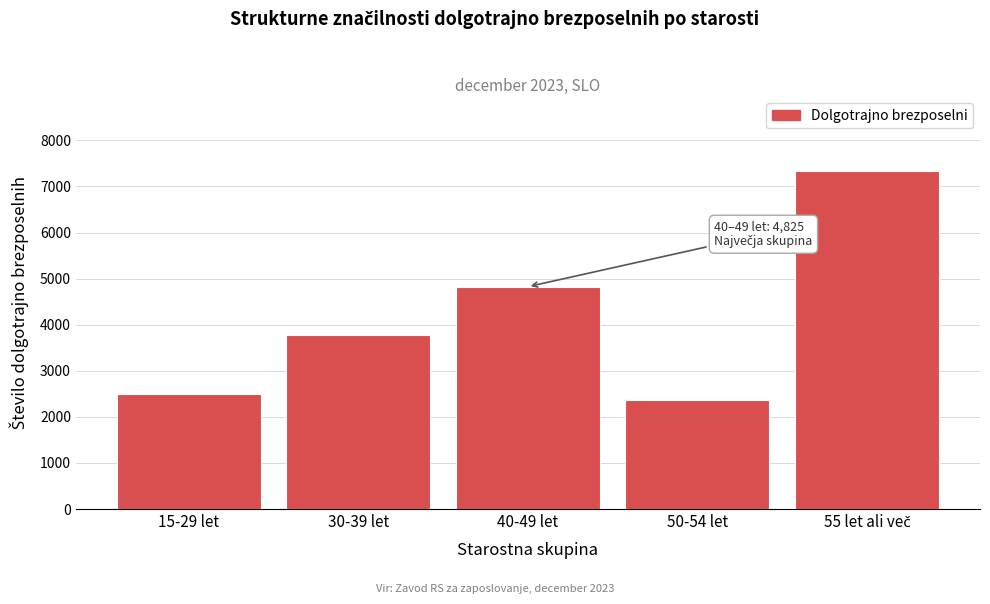

Reading left to right, transcribe all the data shown in this chart.

2497	3787	4825	2356	7340